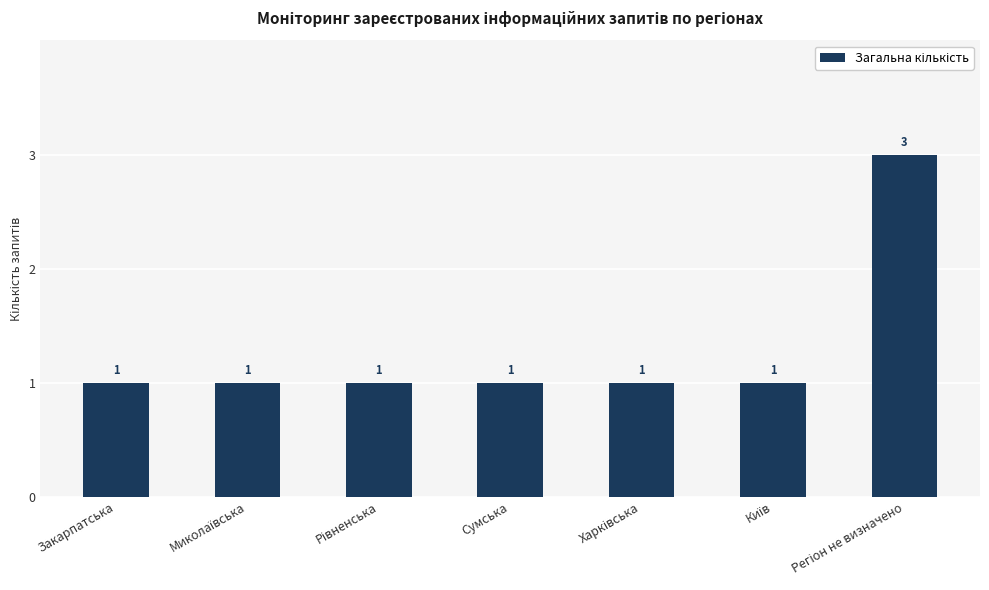

What is the greatest value displayed?

3